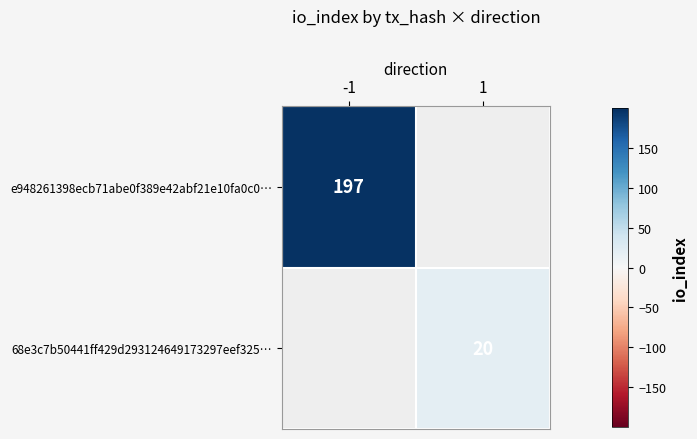

Is the value of 68e3c7b50441ff429d293124649173297eef325… at 1 greater than the value of e948261398ecb71abe0f389e42abf21e10fa0c0… at -1?

No